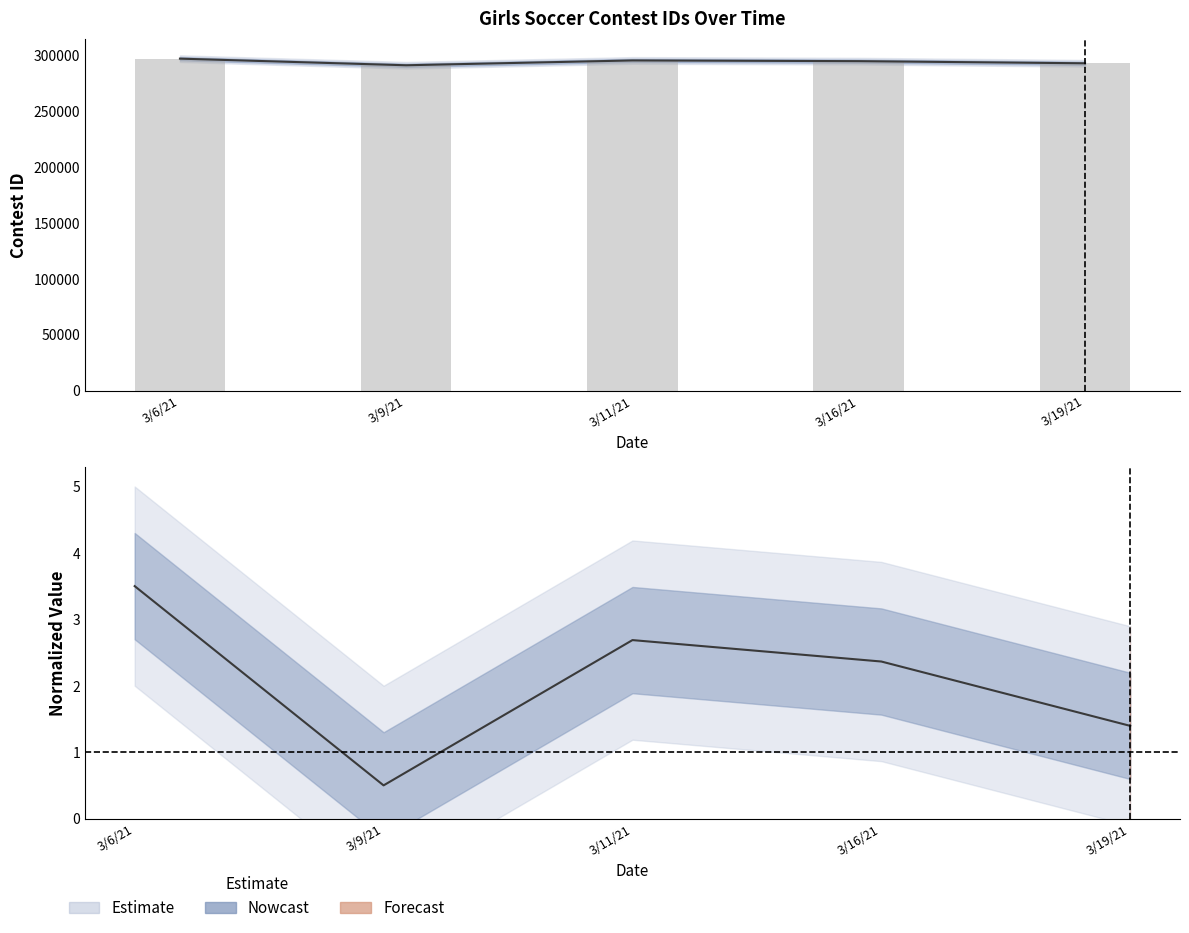

What is the maximum value shown in the chart?

3.5